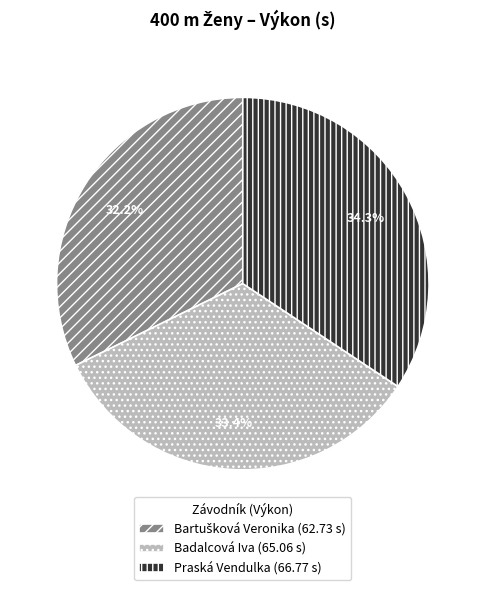

Is Praská Vendulka (66.77 s) the majority of the pie?

No